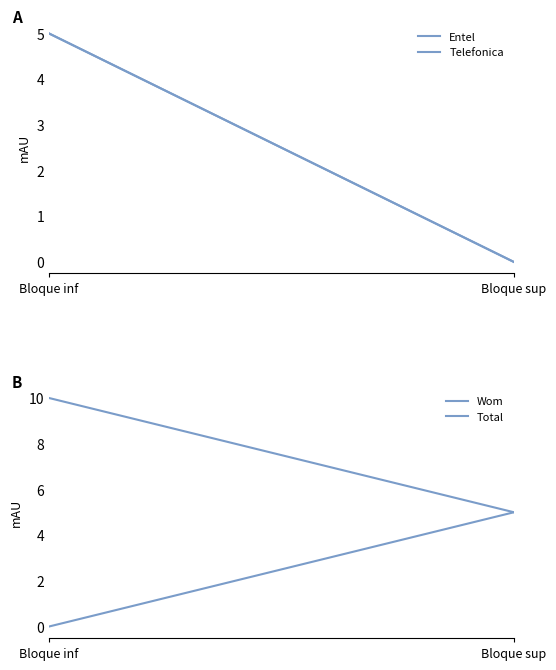

What are all the series names shown in the legend?

Entel, Telefonica, Wom, Total